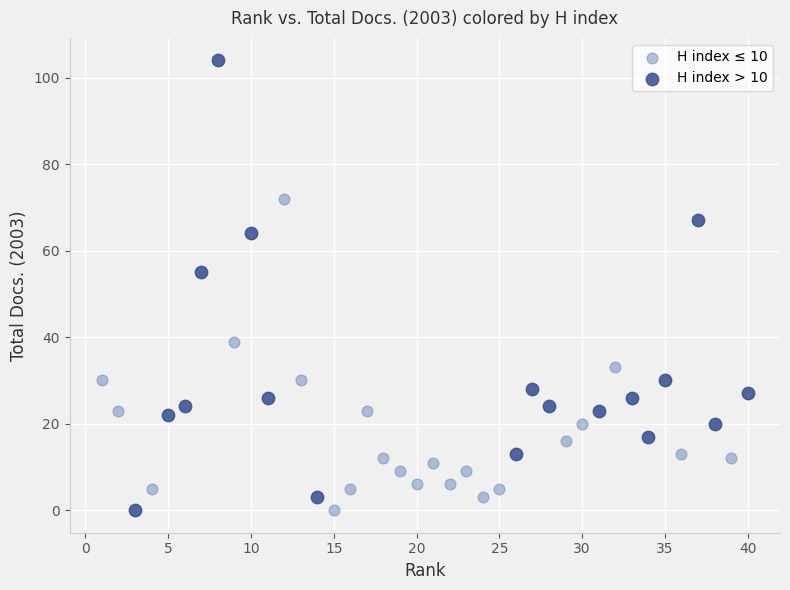

What are all the series names shown in the legend?

H index ≤ 10, H index > 10